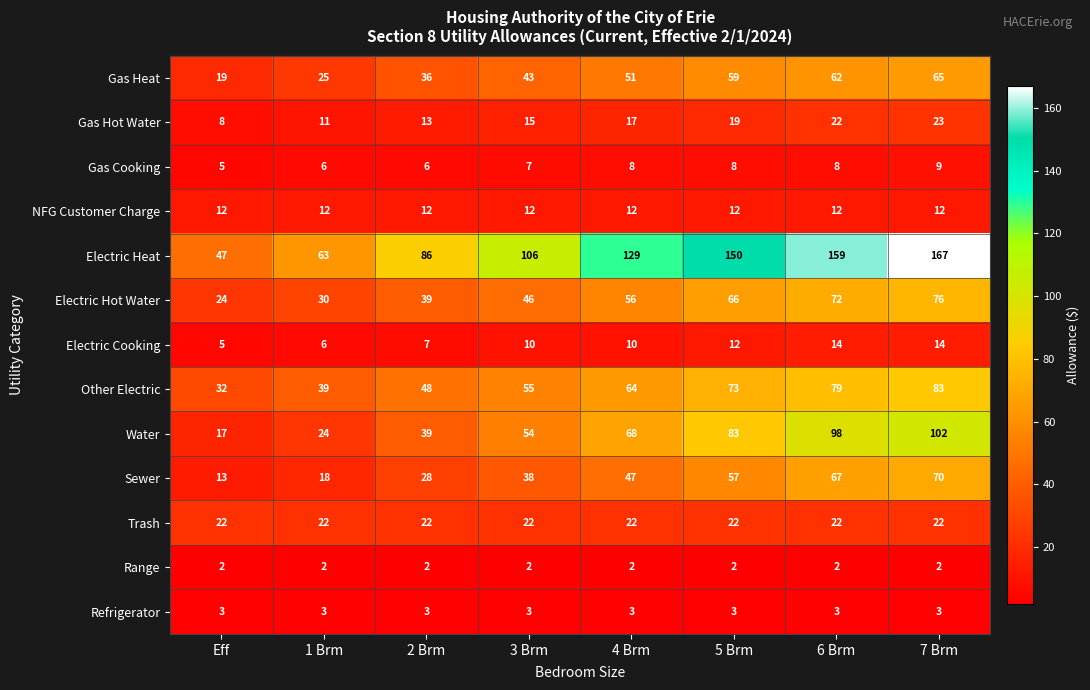

The Gas Cooking series shows 15 at 7 Brm. True or false?

False